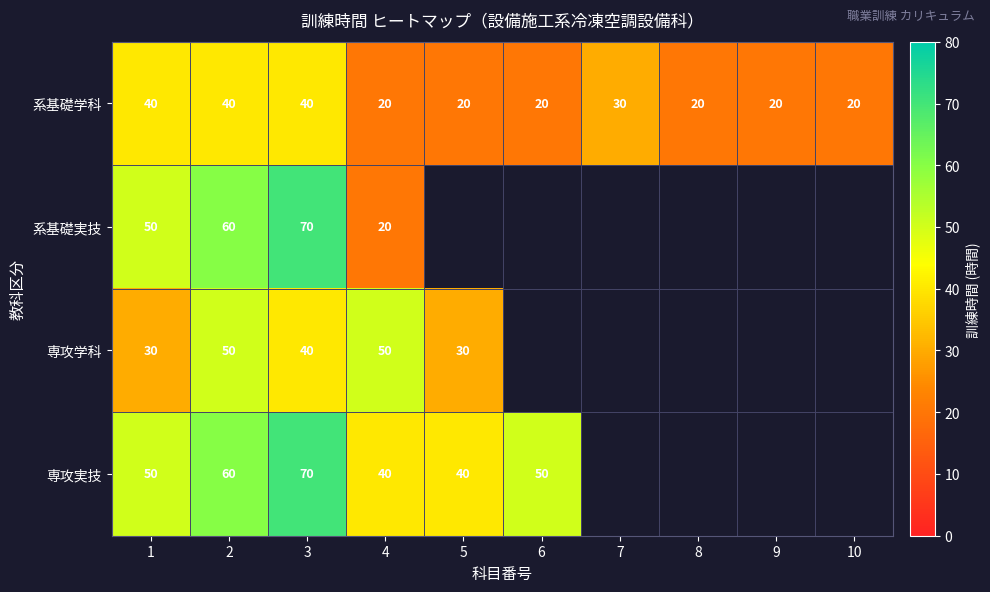

What is the average value of the 系基礎学科 series?

27